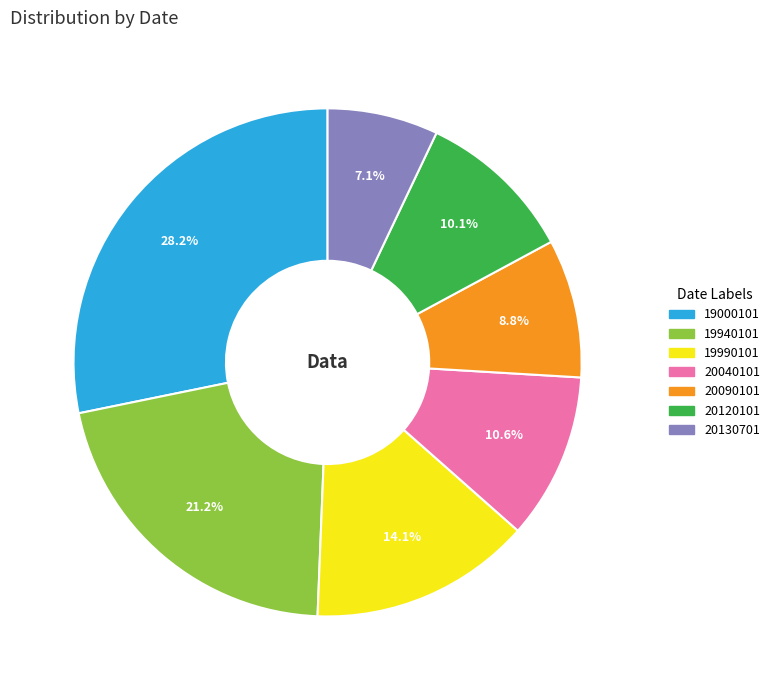

Combined, do 19990101 and 20090101 account for over 50%?

No